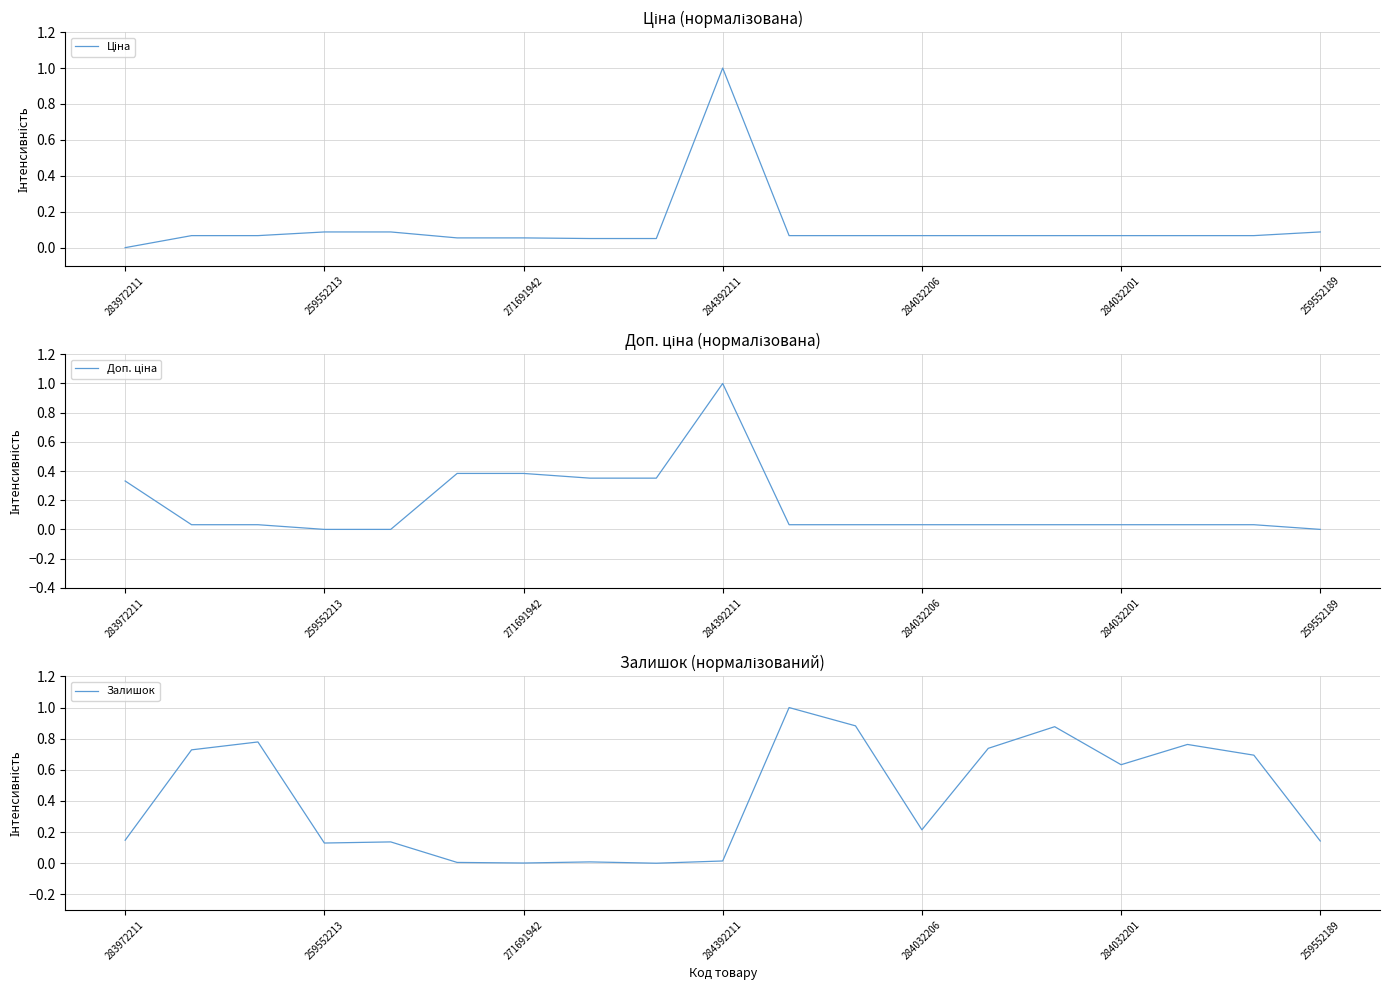

Reading left to right, extract all data points from this chart.

Ціна: 0.0	0.1	0.1	0.1	0.1	0.1	0.1	0.1	0.1	1.0	0.1	0.1	0.1	0.1	0.1	0.1	0.1	0.1	0.1
Доп. ціна: 0.3	0.0	0.0	0.0	0.0	0.4	0.4	0.4	0.4	1.0	0.0	0.0	0.0	0.0	0.0	0.0	0.0	0.0	0.0
Залишок: 0.1	0.7	0.8	0.1	0.1	0.0	0.0	0.0	0.0	0.0	1.0	0.9	0.2	0.7	0.9	0.6	0.8	0.7	0.1